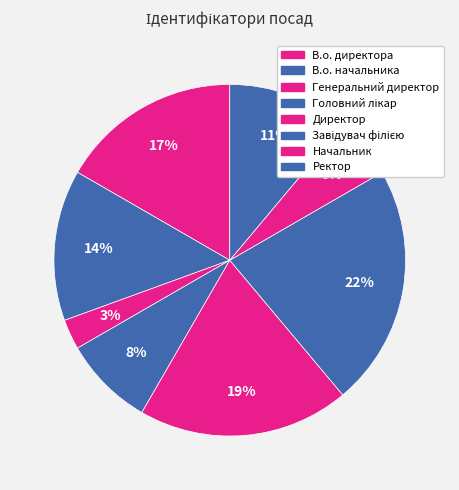

The В.о. директора slice represents 17% of the pie. True or false?

True